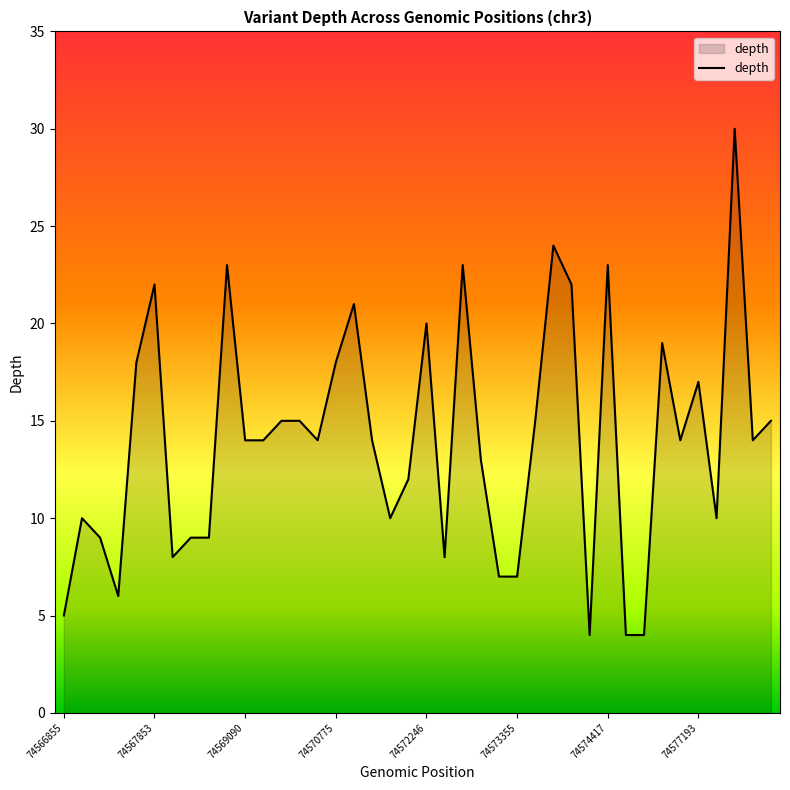

What is the maximum value shown in the chart?

30